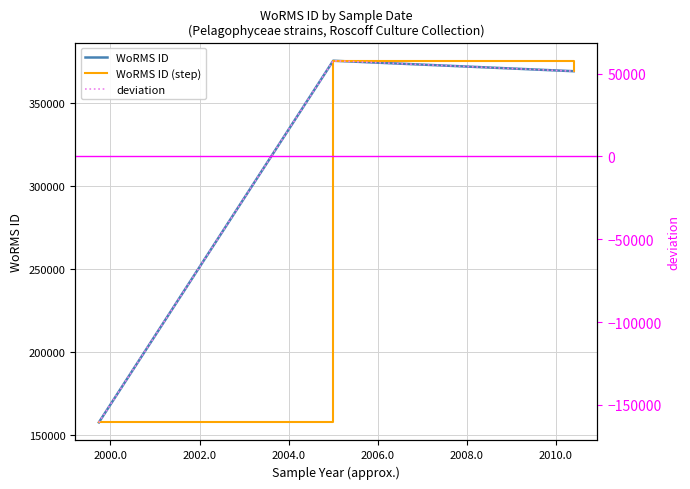

What is the spread (max minus min) of values at 2000.0?

317980.8